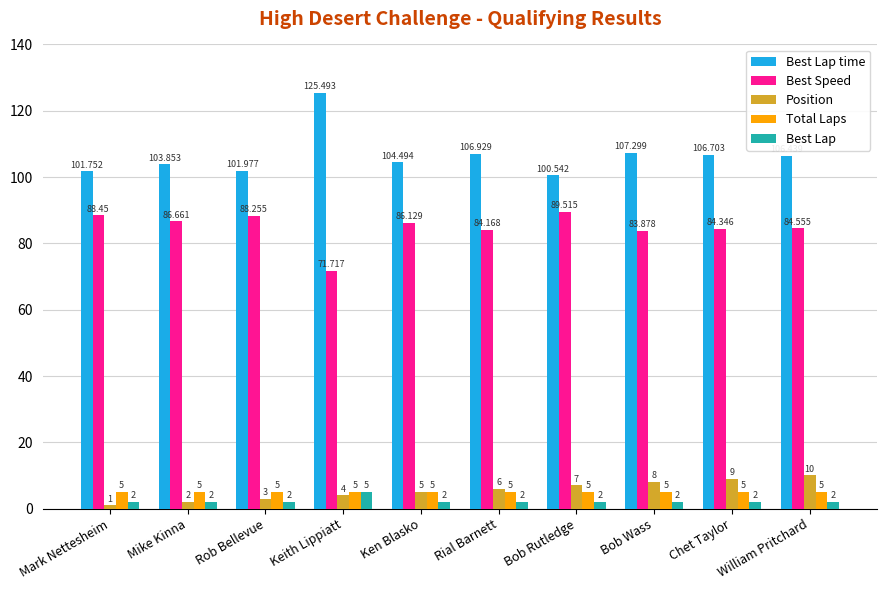

Which series has the largest total across all categories?

Best Lap time